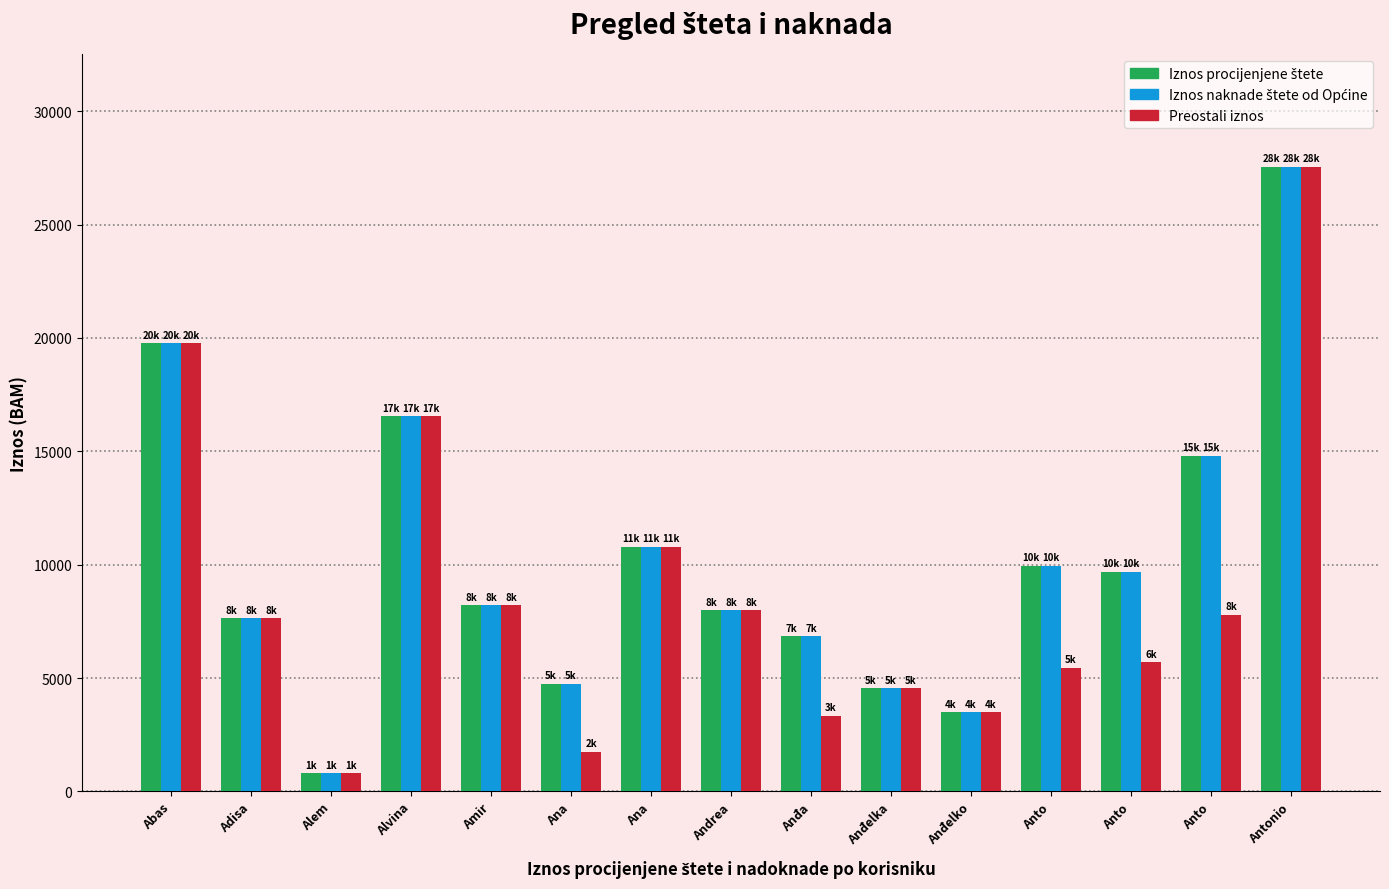

The value of Preostali iznos at Abas is 11058.6. True or false?

False